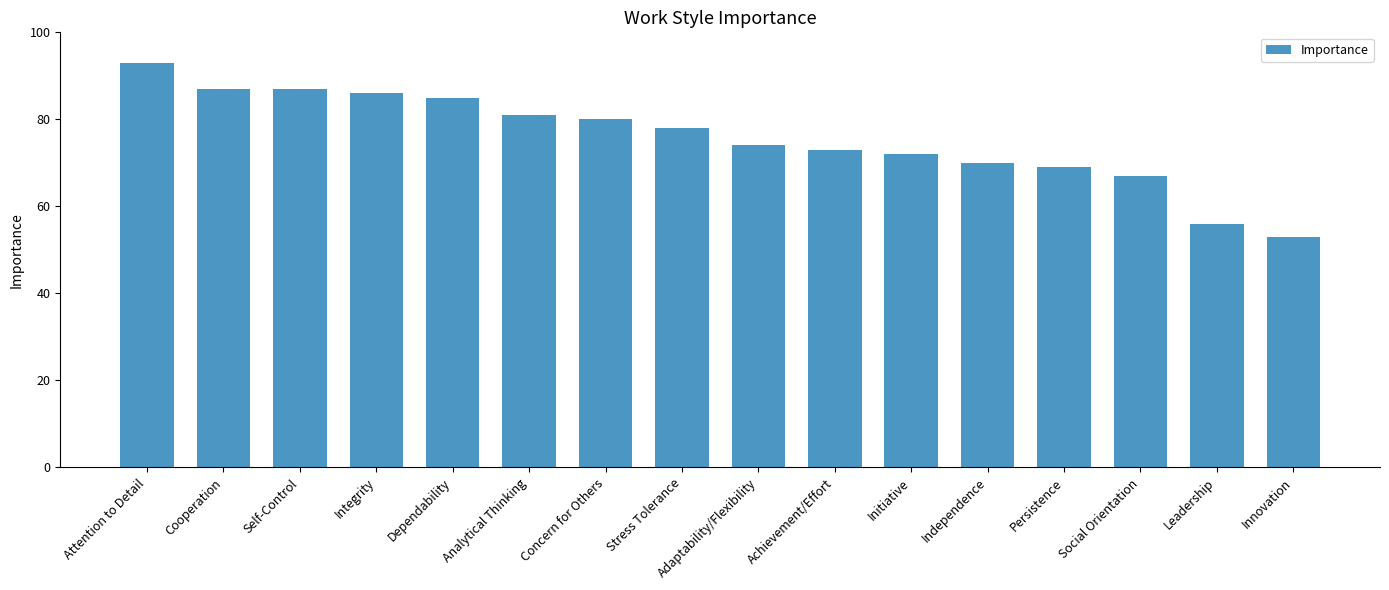

What is the greatest value displayed?

93